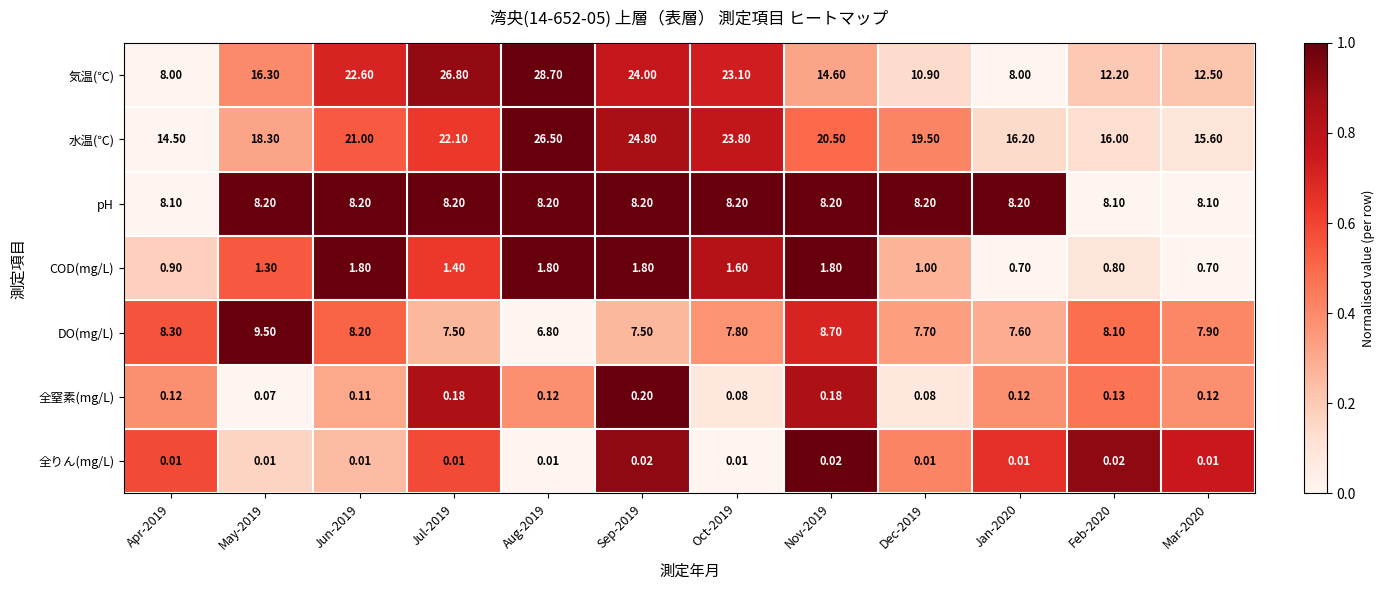

List the series in order of their peak value, highest first.

気温(℃), 水温(℃), DO(mg/L), pH, COD(mg/L), 全窒素(mg/L), 全りん(mg/L)